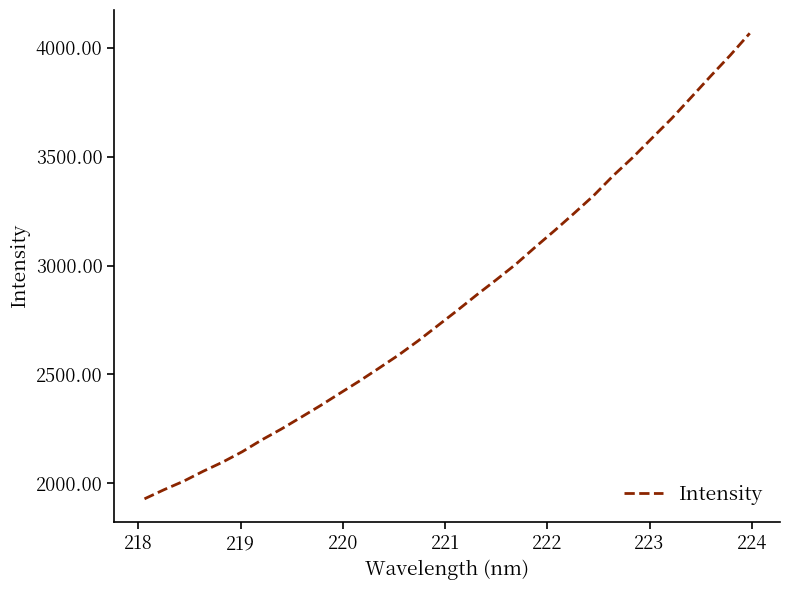

What is the minimum value shown in the chart?

1929.5